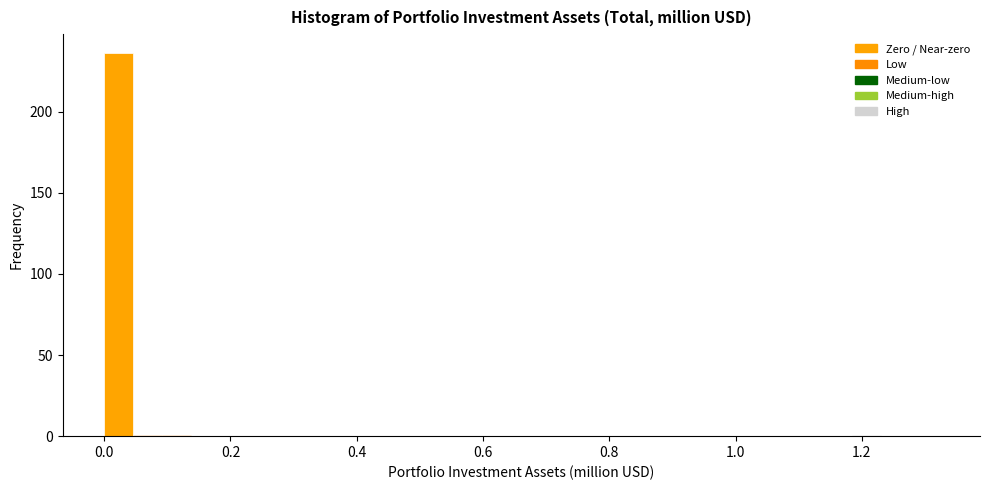

Read against the x-axis, roughly where is the centre of the tallest bar?

0.02